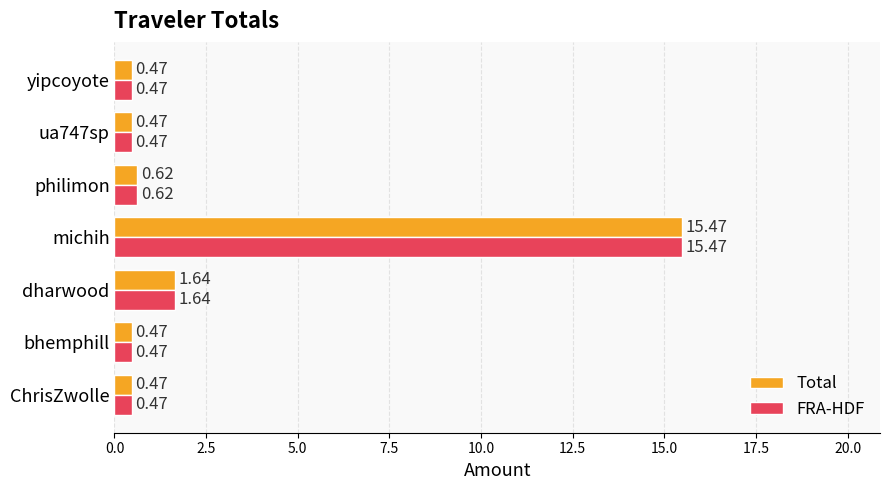

What is the difference between the maximum and minimum values in the FRA-HDF series?

15.0